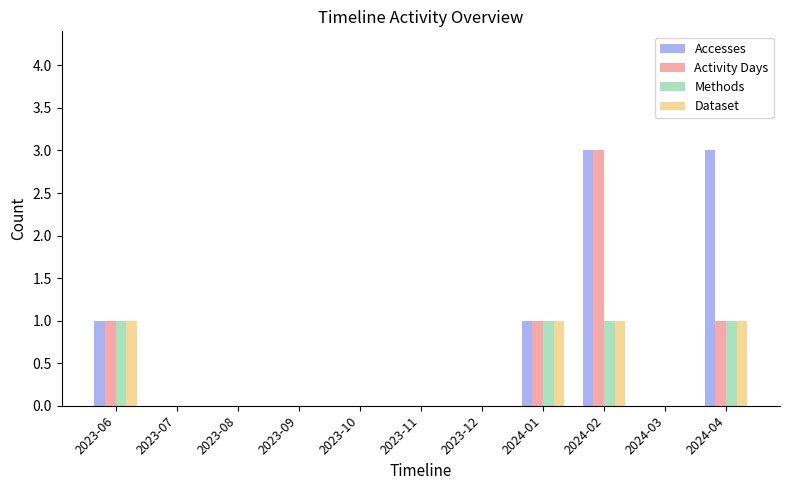

Count the Dataset values in the range 0 to 1.

11